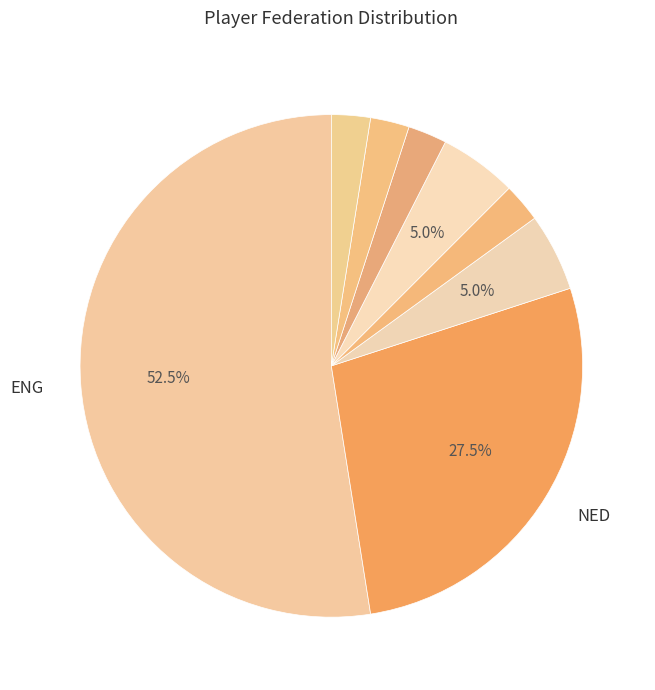

How many segments does this pie chart have?

8